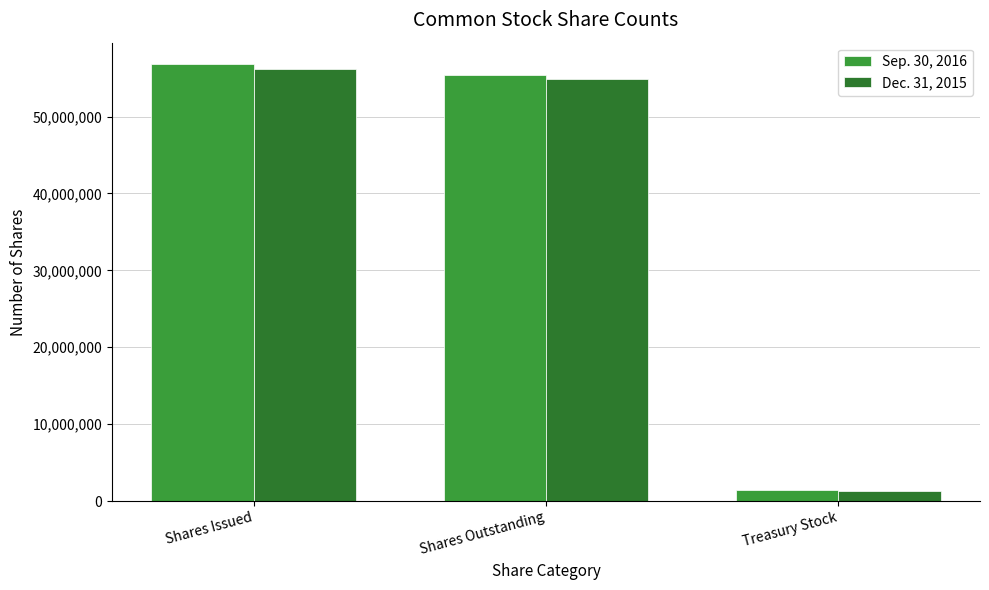

Does the chart contain stacked bars?

No